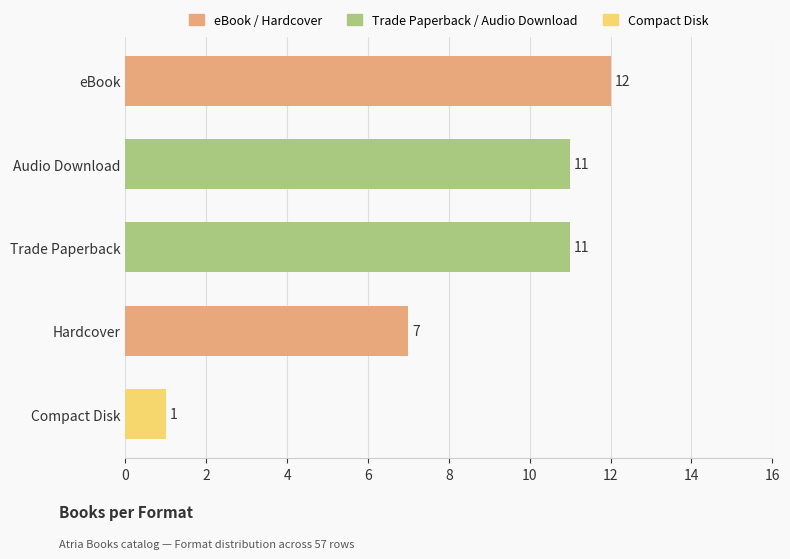

Reading bottom to top, what are all the values shown in this chart?

Compact Disk=1	Hardcover=7	Trade Paperback=11	Audio Download=11	eBook=12